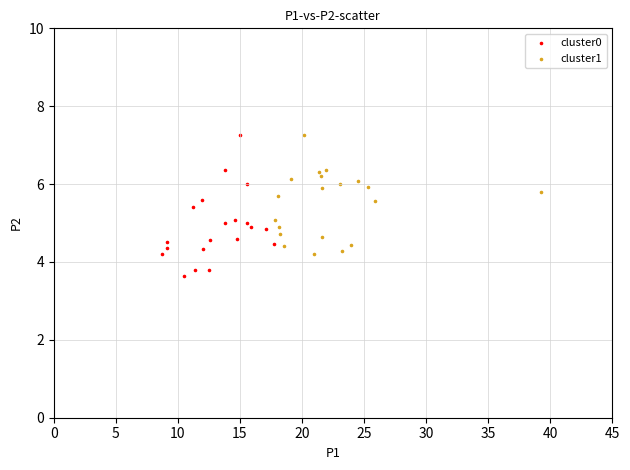

Which series has the widest spread of Y values?

cluster0